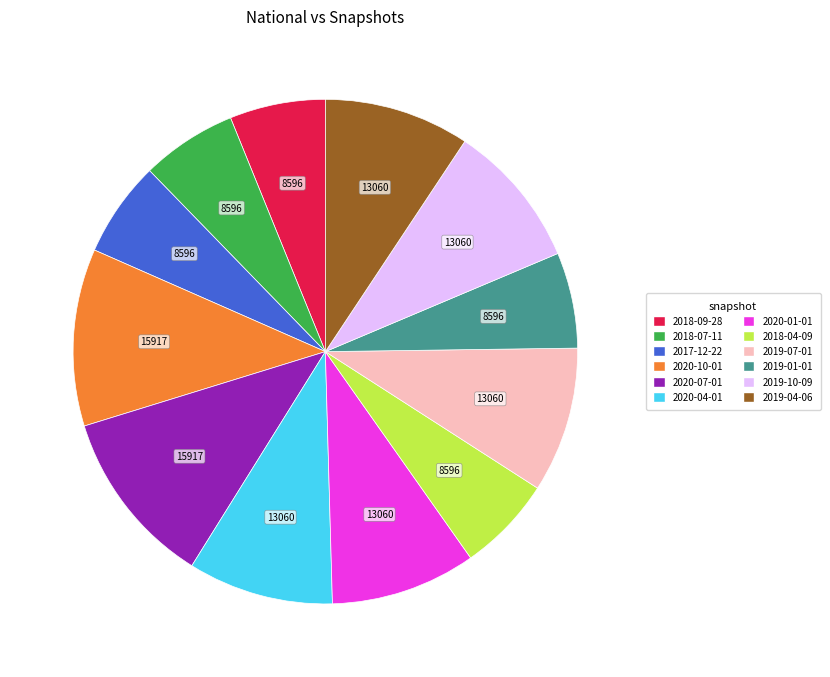

Is the sum of 2019-07-01 and 2020-01-01 greater than half?

No